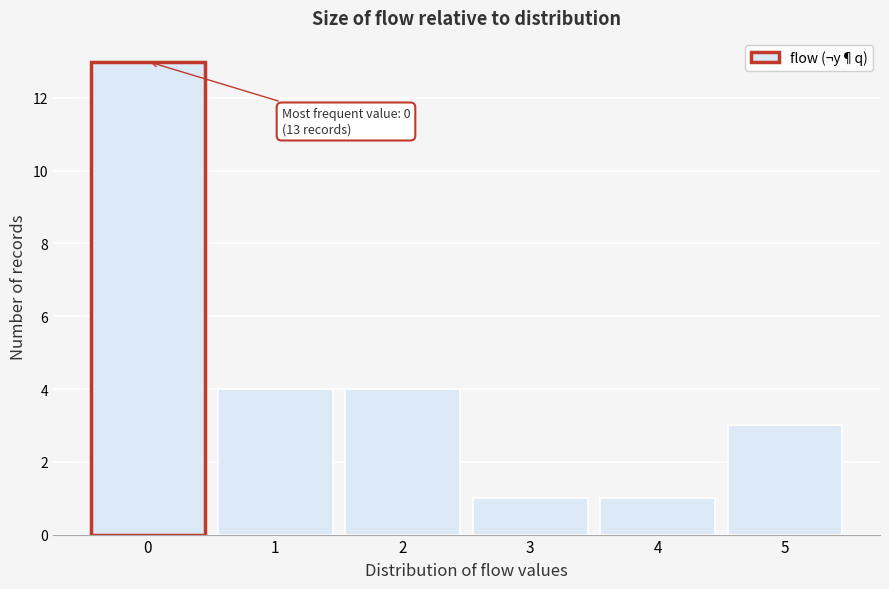

Reading left to right, list all the values displayed in this chart.

13	4	4	1	1	3